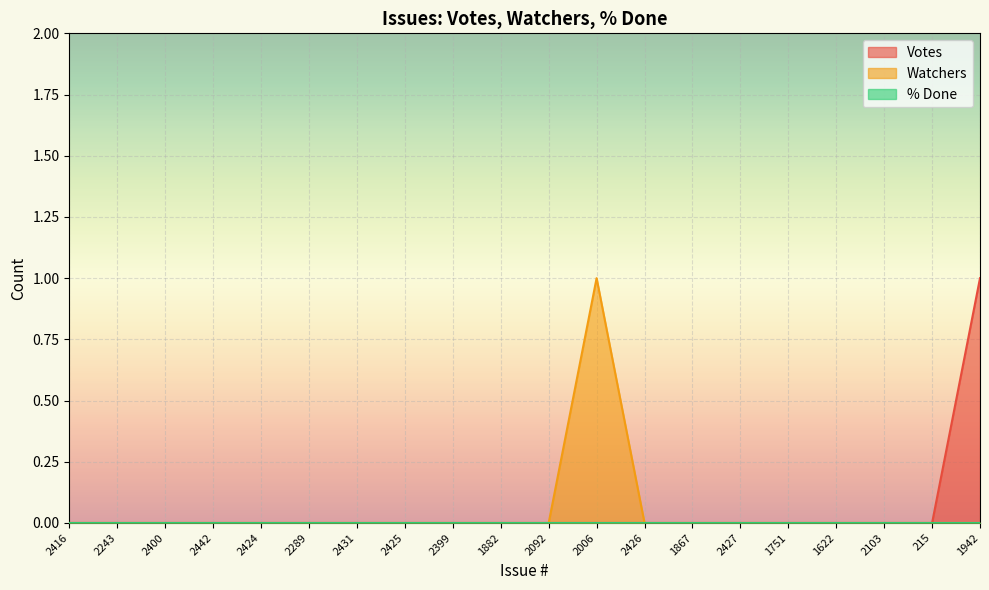

What is the greatest value displayed?

1